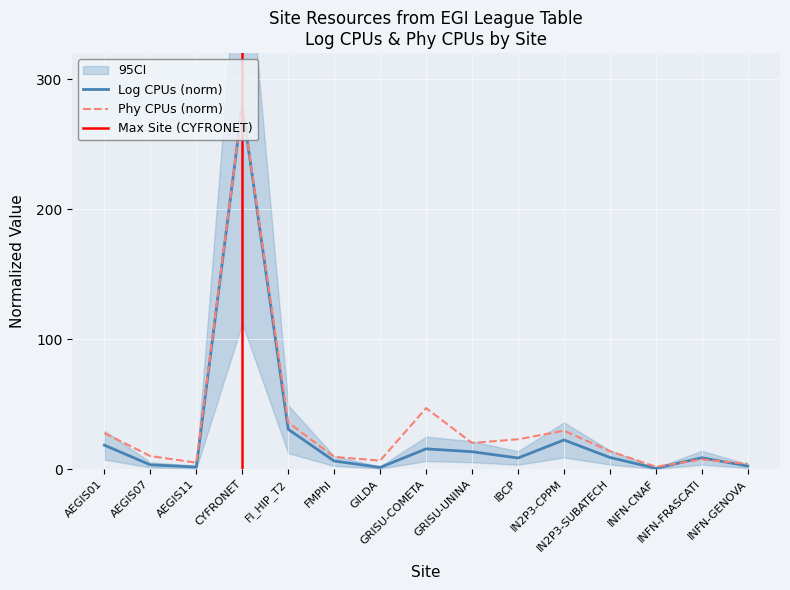

What is the difference between the second highest and second lowest values in the Log CPUs series?

29.3